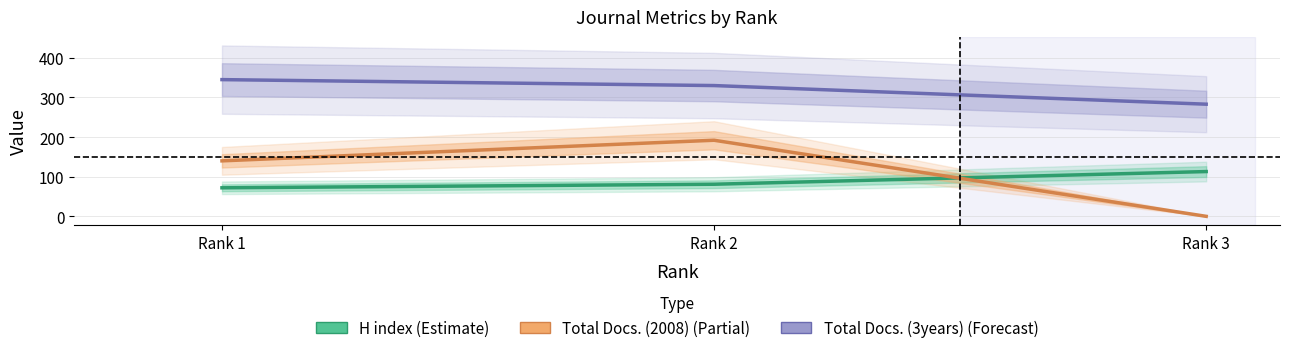

What is the sum of all Total Docs. (3years) values?

958